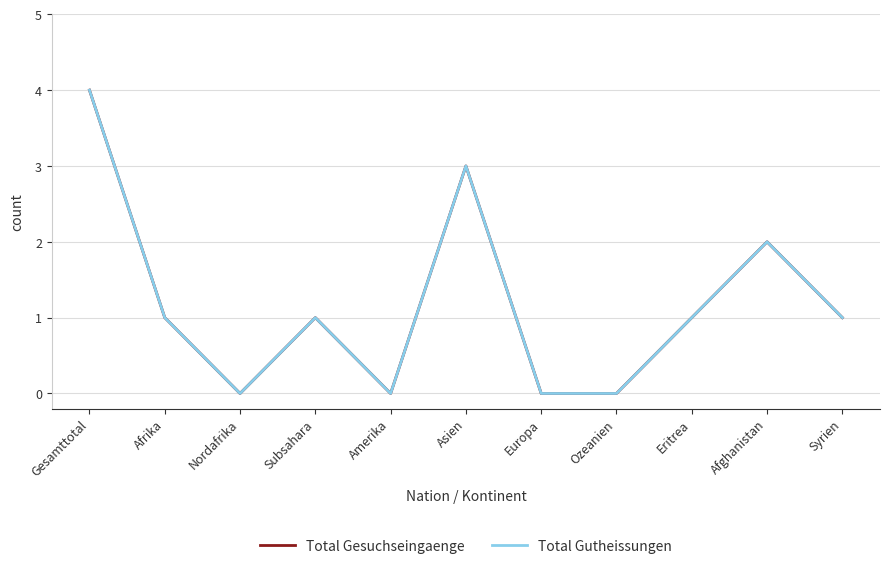

Is this an area chart (filled region under the line)?

No